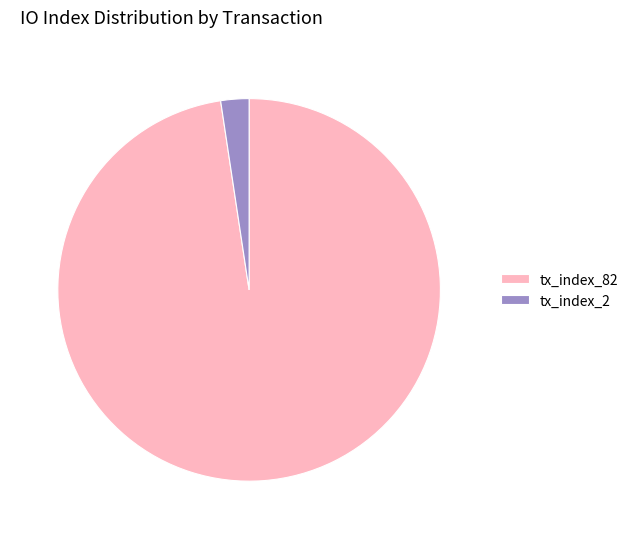

What is the largest slice in the pie chart?

tx_index_82